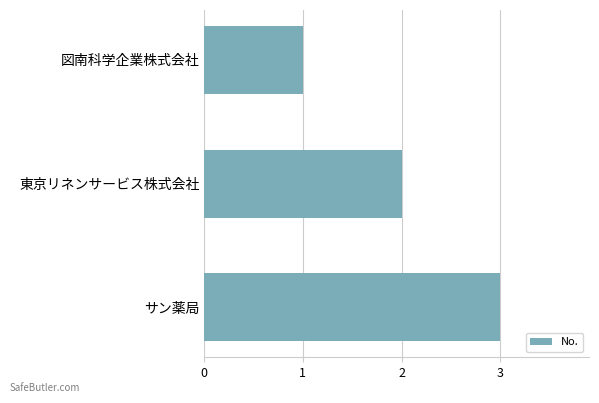

What is the ratio of the value at 東京リネンサービス株式会社 to the value at 図南科学企業株式会社?

2.0